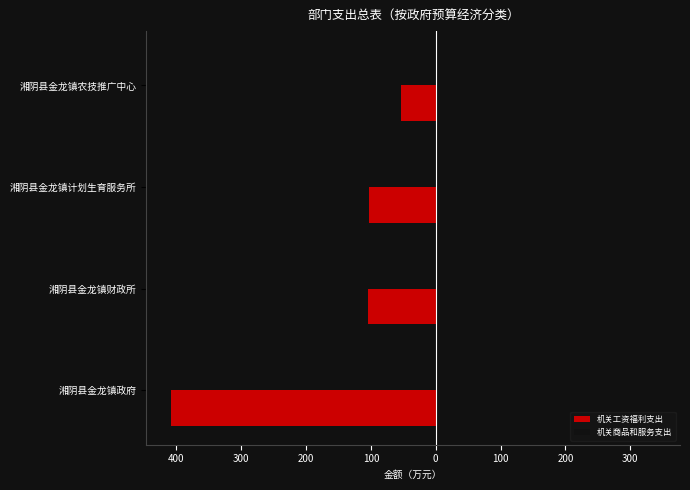

What are all the series names shown in the legend?

机关工资福利支出, 机关商品和服务支出